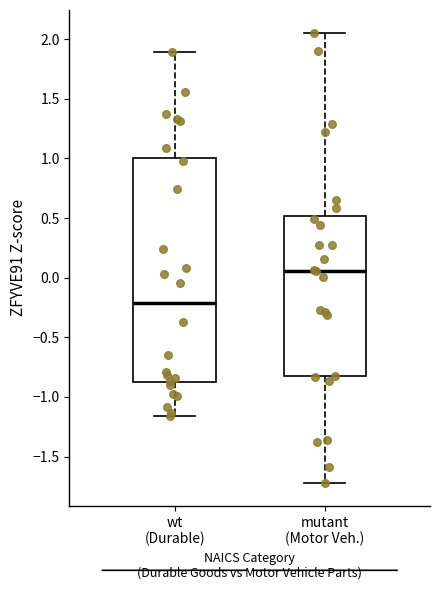

Where does the lower whisker of the box for wt (Durable) end on the y-axis? The values are not printed on the chart, so give them approximately, as read against the axis.

-1.15